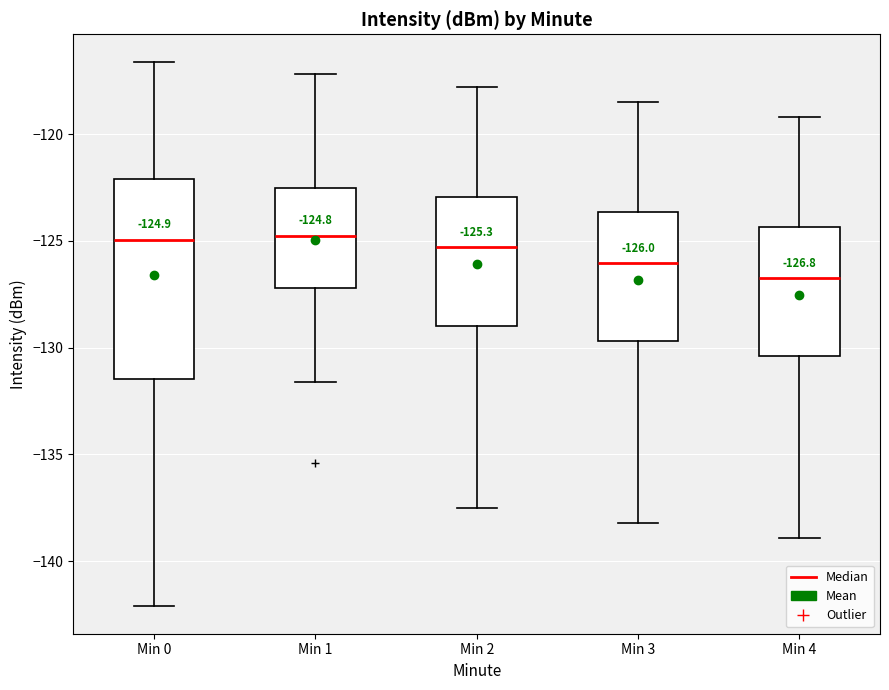

Comparing the boxes themselves (not the whiskers), which one is the tallest?

Min 0